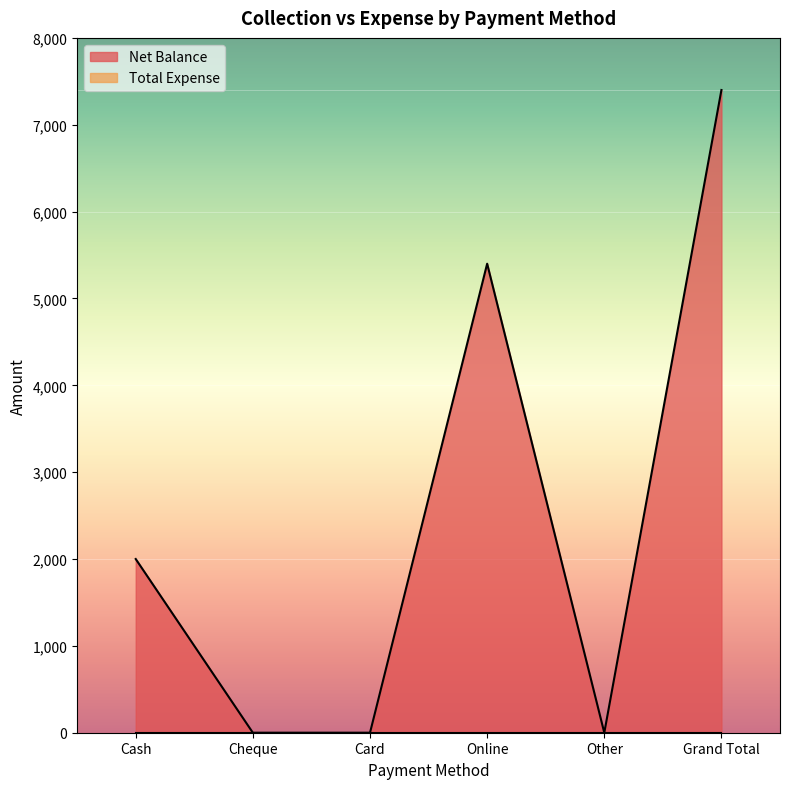

How many series are shown in this chart?

2